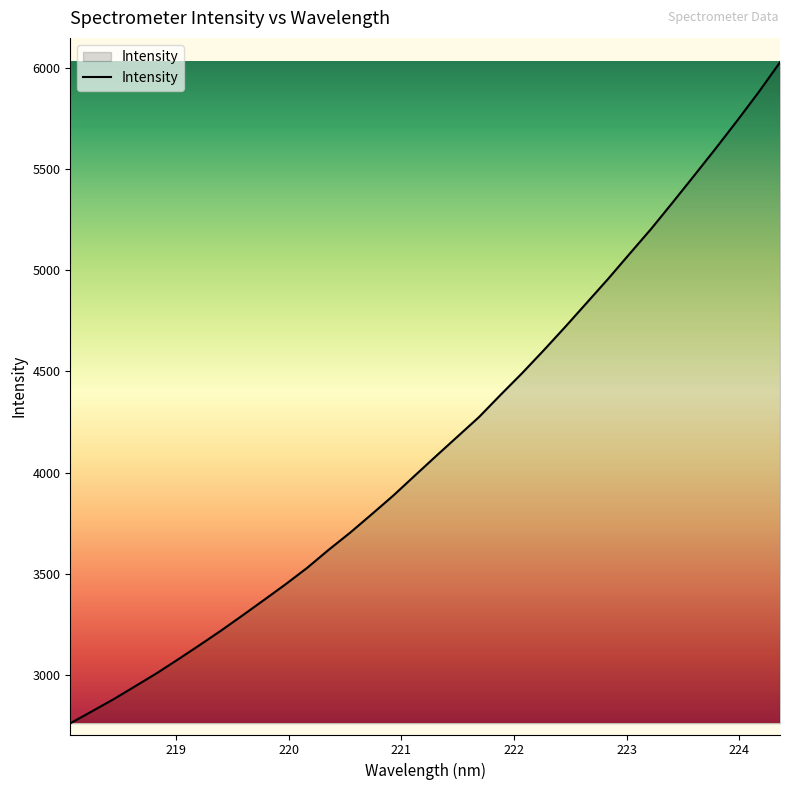

How many distinct data groups are displayed?

1